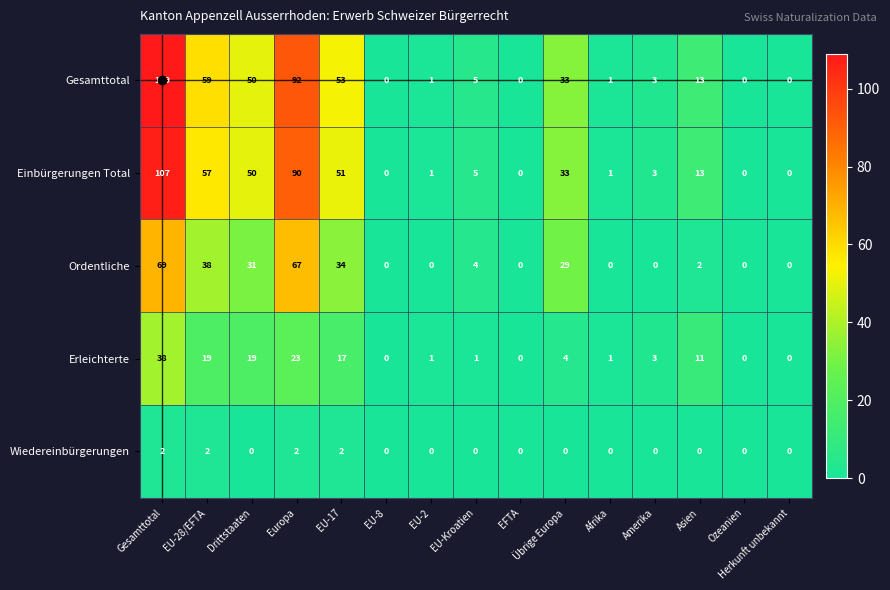

What is the sum of all Gesamttotal values?

419